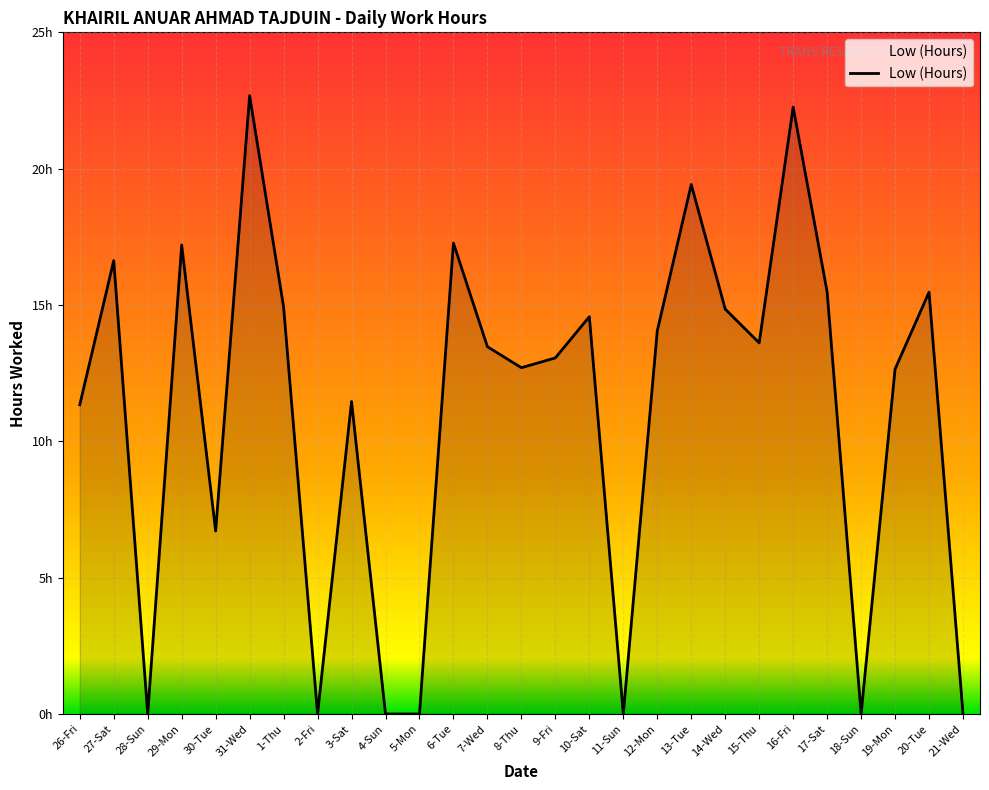

Is this an area chart (filled region under the line)?

Yes